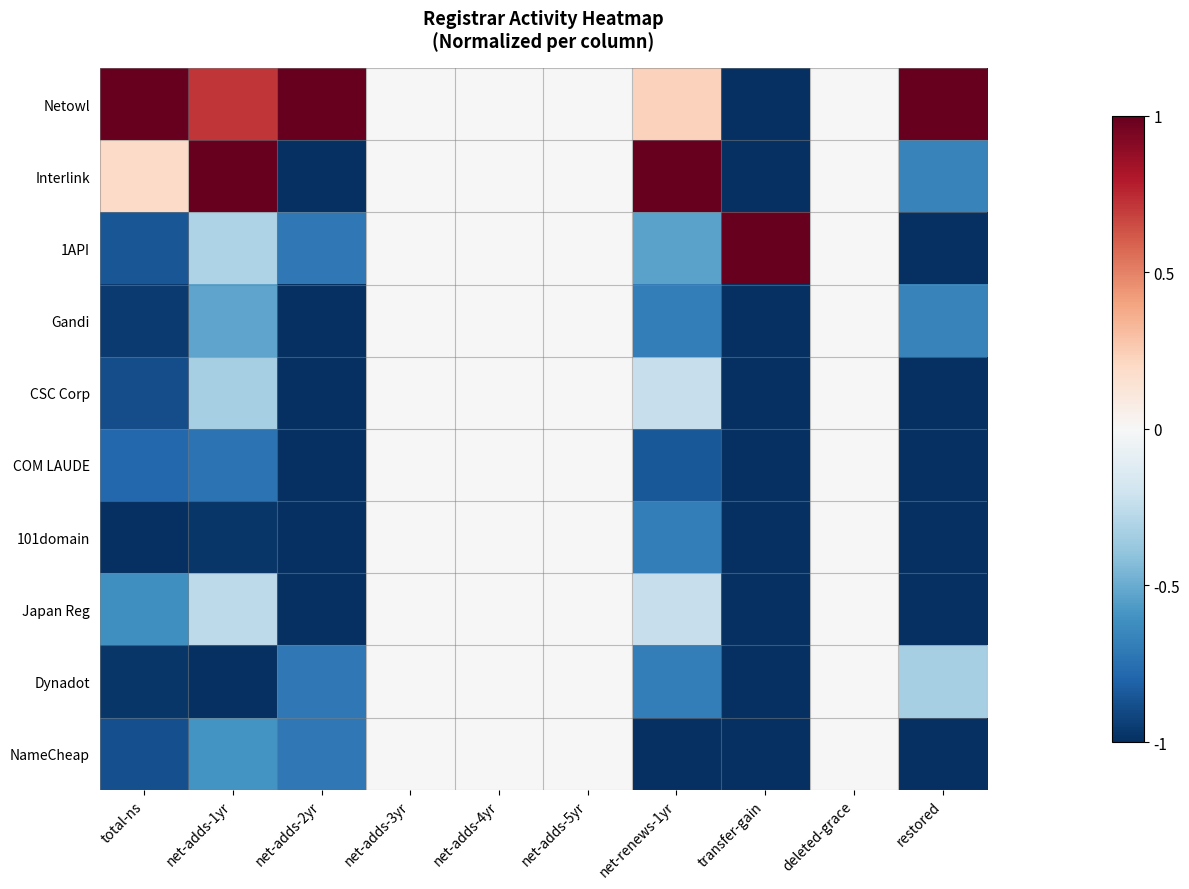

How many categories are shown in the chart?

10